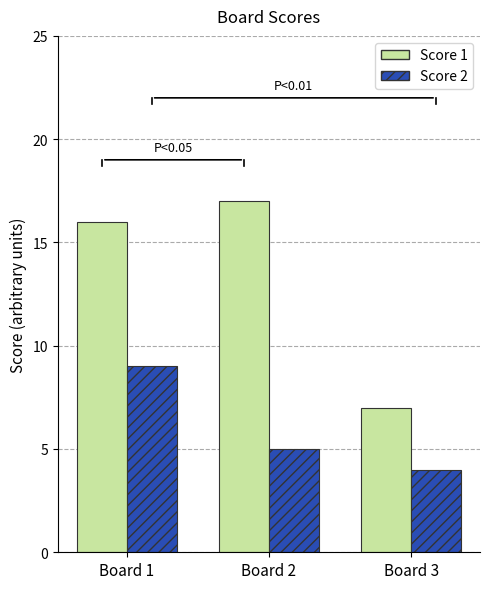

Rank the series by their maximum value, from highest to lowest.

Score 1, Score 2